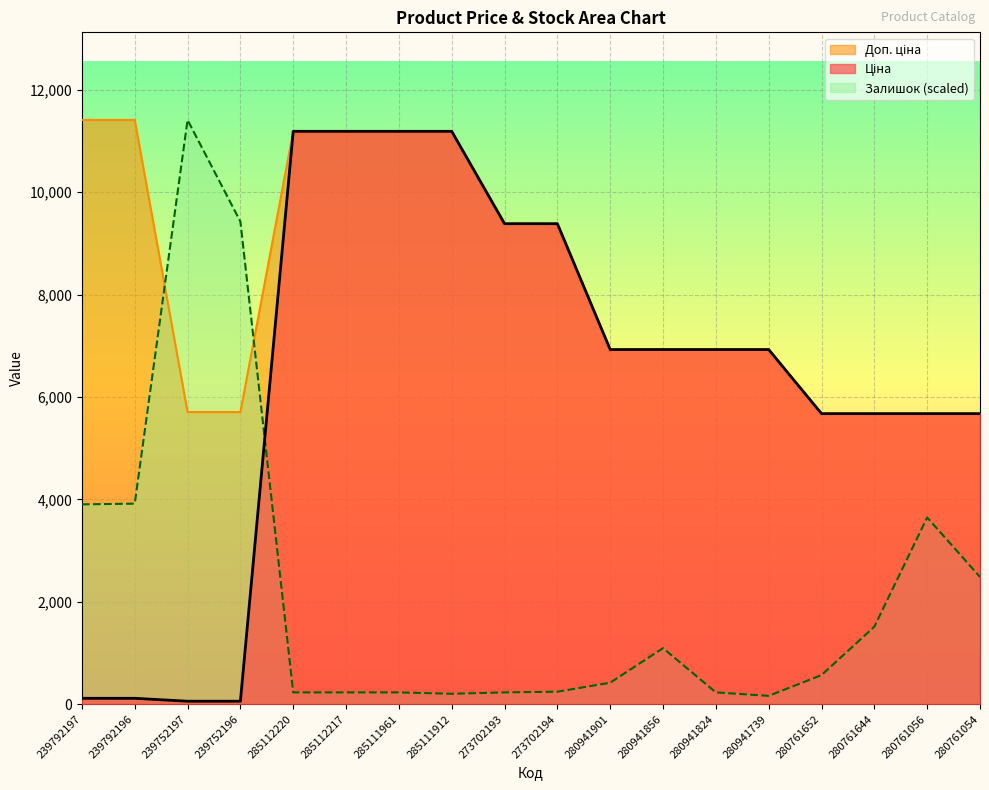

Reading left to right, list all the values displayed in this chart.

Ціна: 239792197=114.1	239792196=114.1	239752197=57.0	239752196=57.0	285112220=11188.2	285112217=11188.2	285111961=11188.2	285111912=11188.2	273702193=9384.0	273702194=9384.0	280941901=6925.7	280941856=6925.7	280941824=6925.7	280941739=6925.7	280761652=5673.8	280761644=5673.8	280761056=5673.8	280761054=5673.8
Доп. ціна: 239792197=11410.0	239792196=11410.0	239752197=5705.0	239752196=5705.0	285112220=11188.2	285112217=11188.2	285111961=11188.2	285111912=11188.2	273702193=9384.0	273702194=9384.0	280941901=6925.7	280941856=6925.7	280941824=6925.7	280941739=6925.7	280761652=5673.8	280761644=5673.8	280761056=5673.8	280761054=5673.8
Залишок: 239792197=3902.4	239792196=3915.9	239752197=11410.0	239752196=9425.1	285112220=229.6	285112217=229.6	285111961=229.6	285111912=202.5	273702193=229.6	273702194=243.1	280941901=418.6	280941856=1093.7	280941824=229.6	280941739=162.0	280761652=567.1	280761644=1512.3	280761056=3645.8	280761054=2484.5